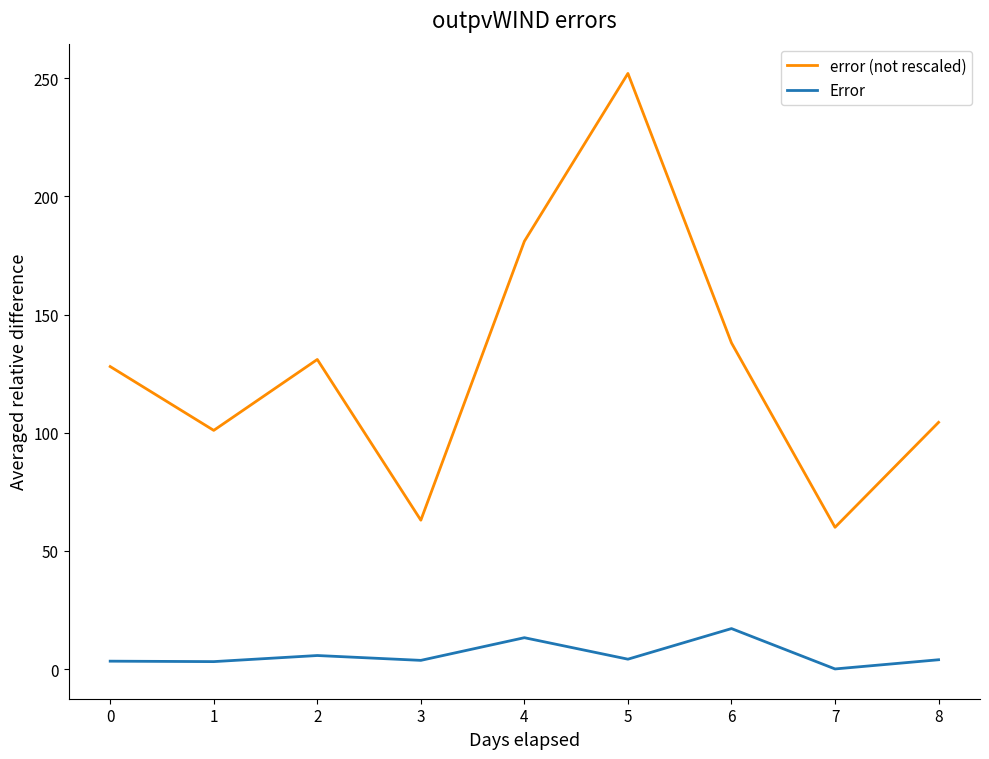

The value of error (not rescaled) at 4 is 181.0. True or false?

True